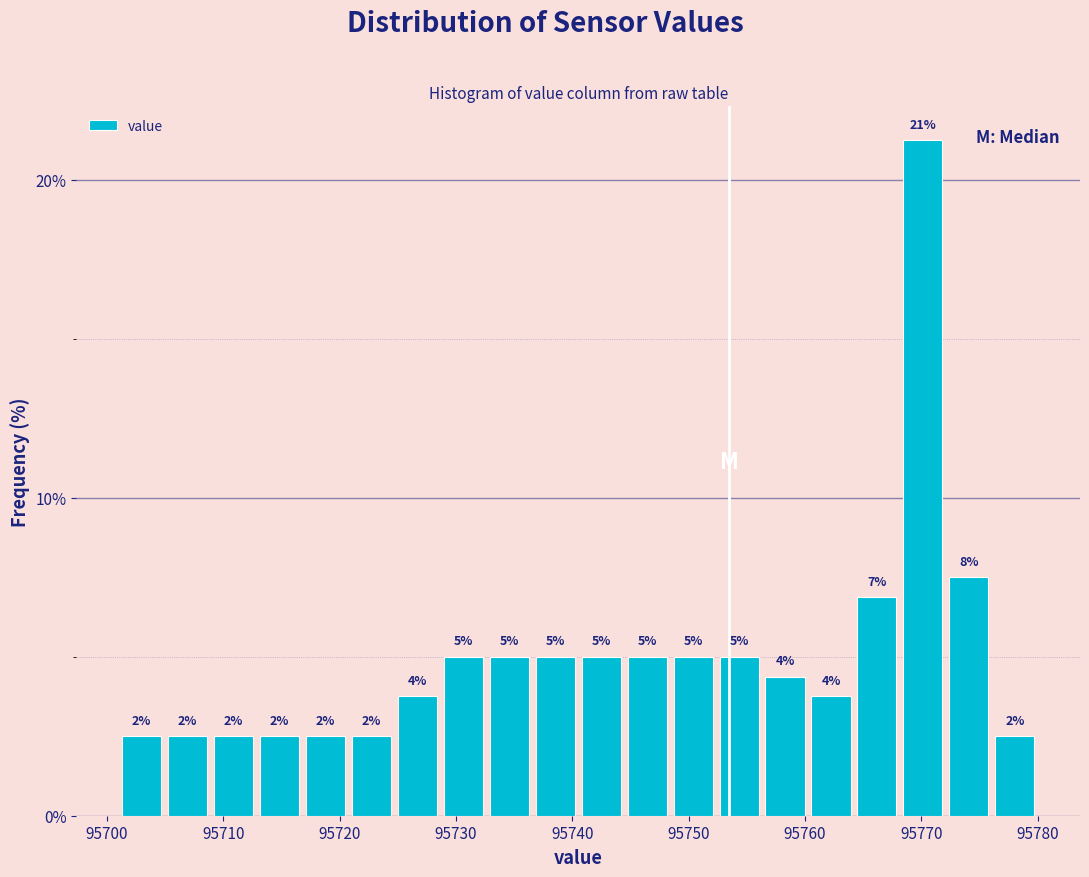

Read against the x-axis, roughly where is the centre of the tallest bar?

95770